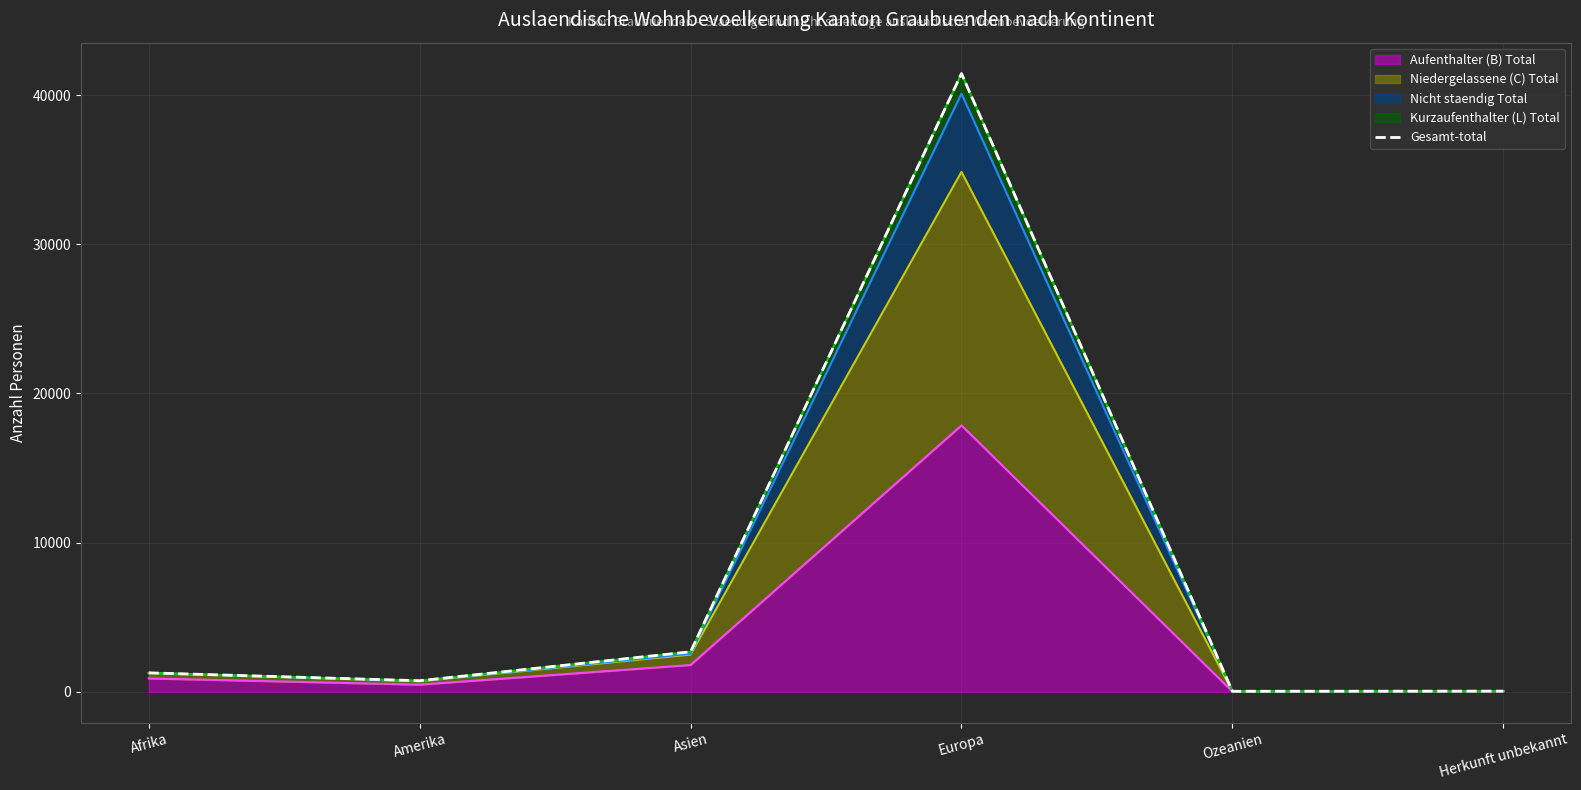

Reading left to right, transcribe all the data shown in this chart.

1271	743	2684	41447	36	46